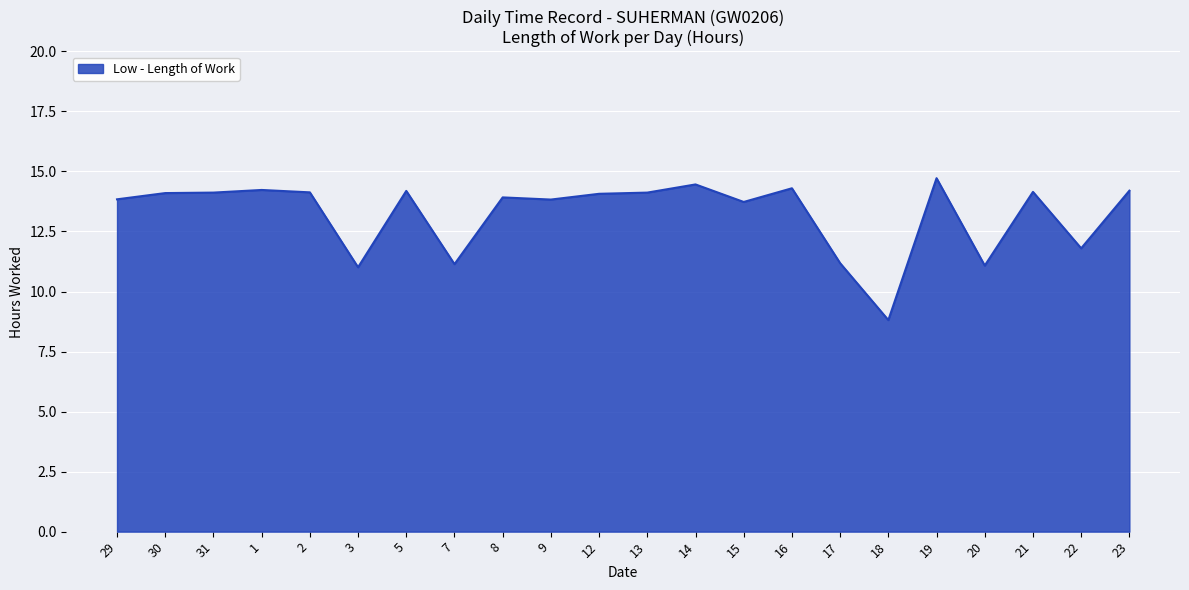

What is the greatest value displayed?

14.7